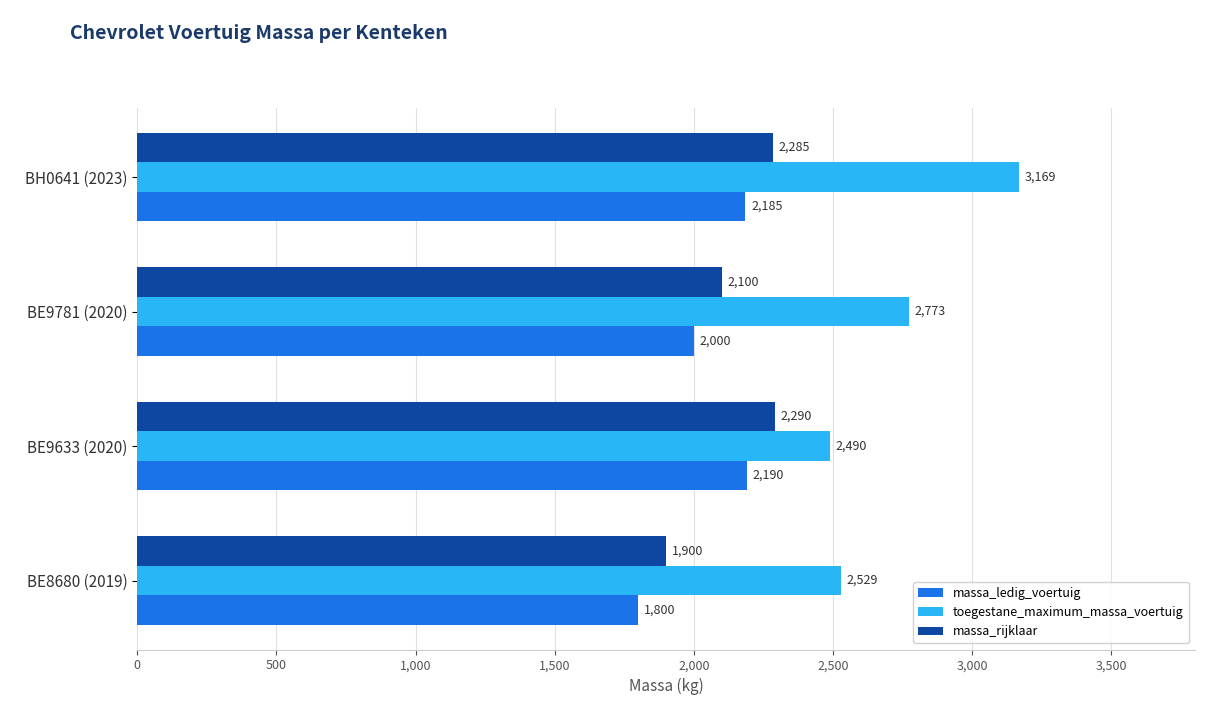

Which series has the widest spread of values?

toegestane_maximum_massa_voertuig